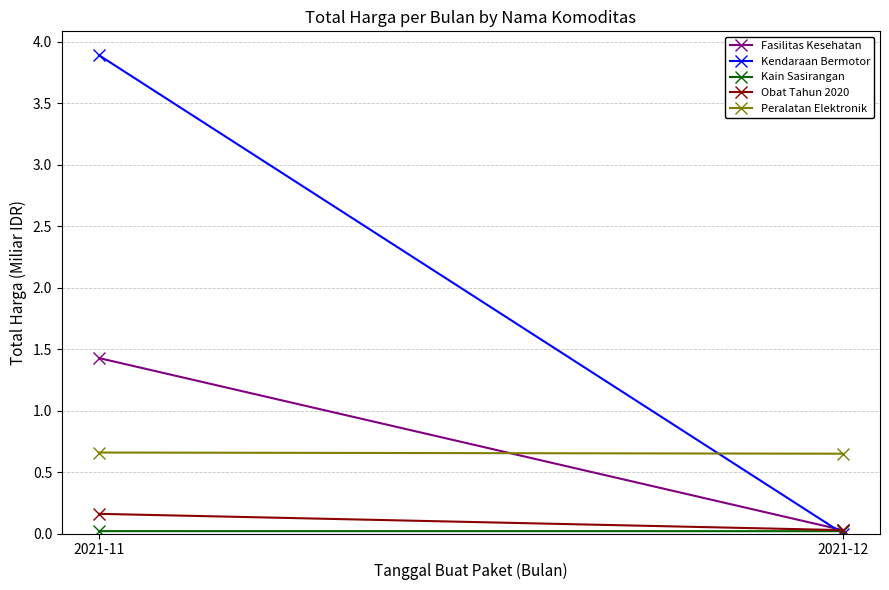

Where does the Kendaraan Bermotor series first go above 3?

2021-11